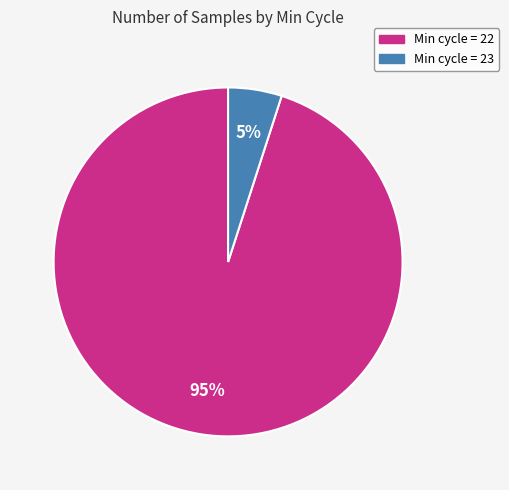

Does any single category account for the majority?

Yes